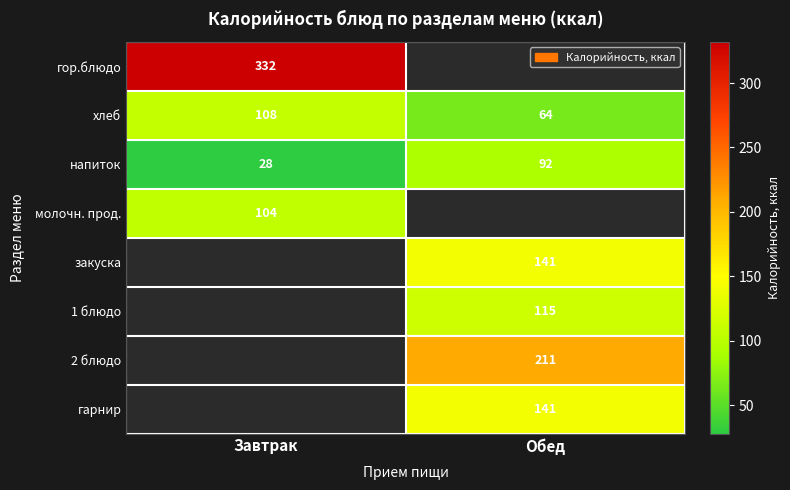

What is the minimum value shown in the chart?

27.9